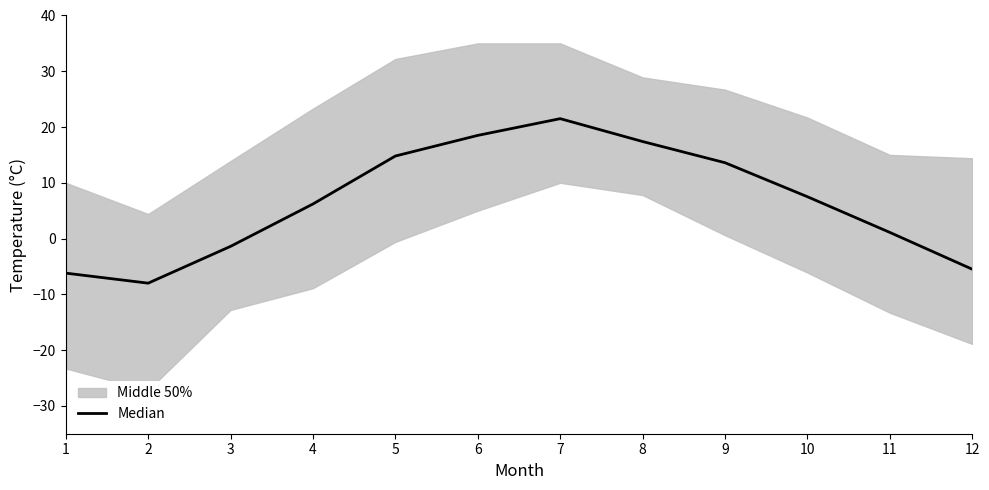

List the labels in order of value, largest first.

7, 6, 8, 5, 9, 10, 4, 11, 3, 12, 1, 2